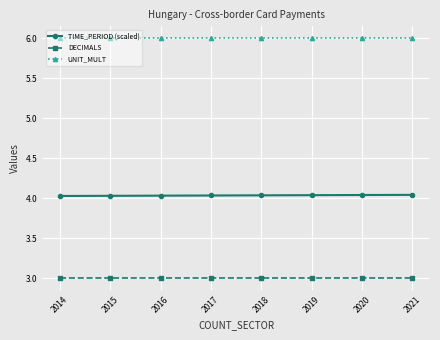

What is the maximum value shown in the chart?

6.0